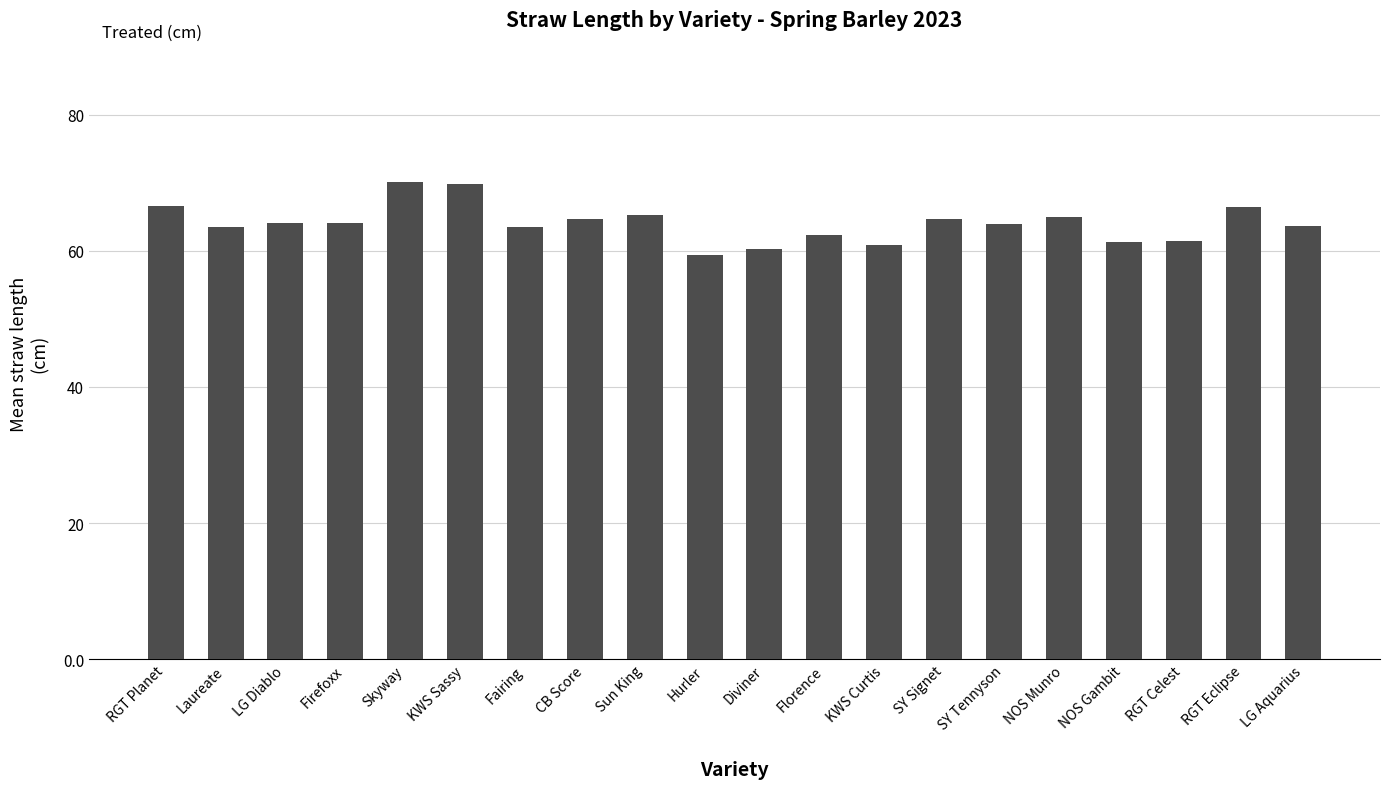

What is the change in value from NOS Munro to LG Aquarius?

-1.3